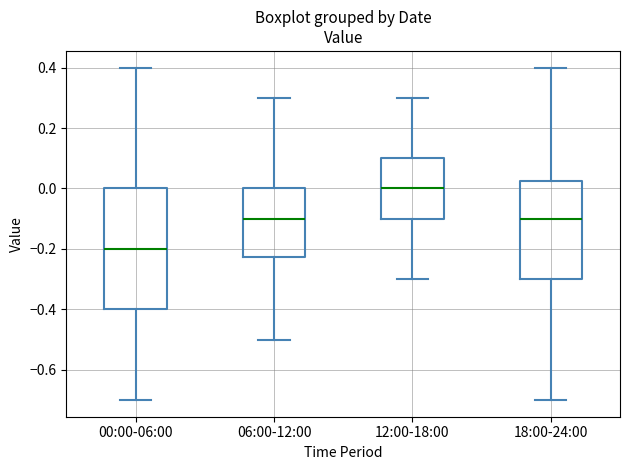

Comparing the boxes themselves (not the whiskers), which one is the tallest?

00:00-06:00